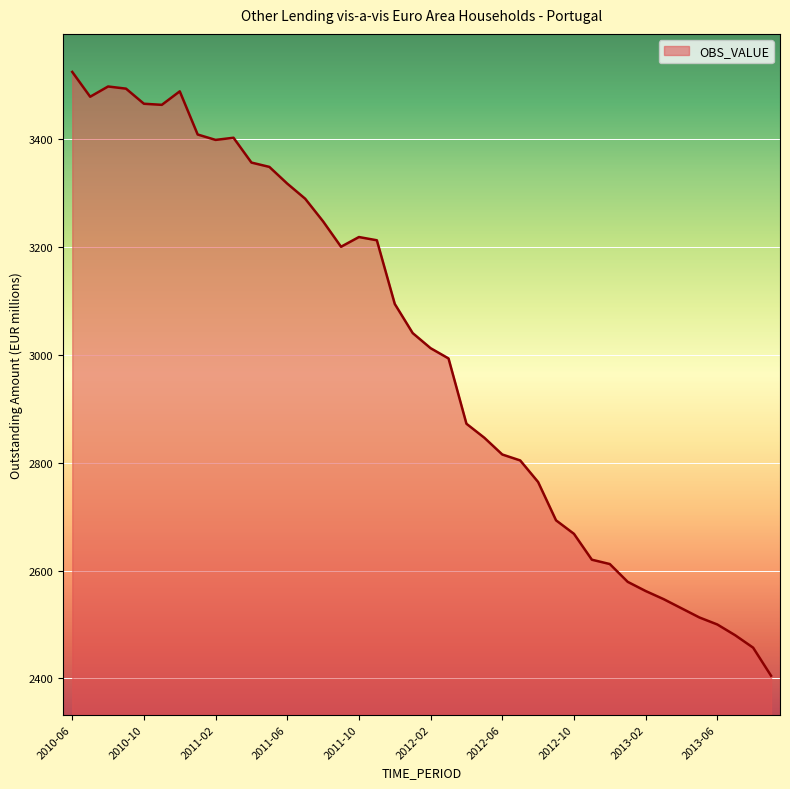

What is the difference between the maximum and minimum values?

1119